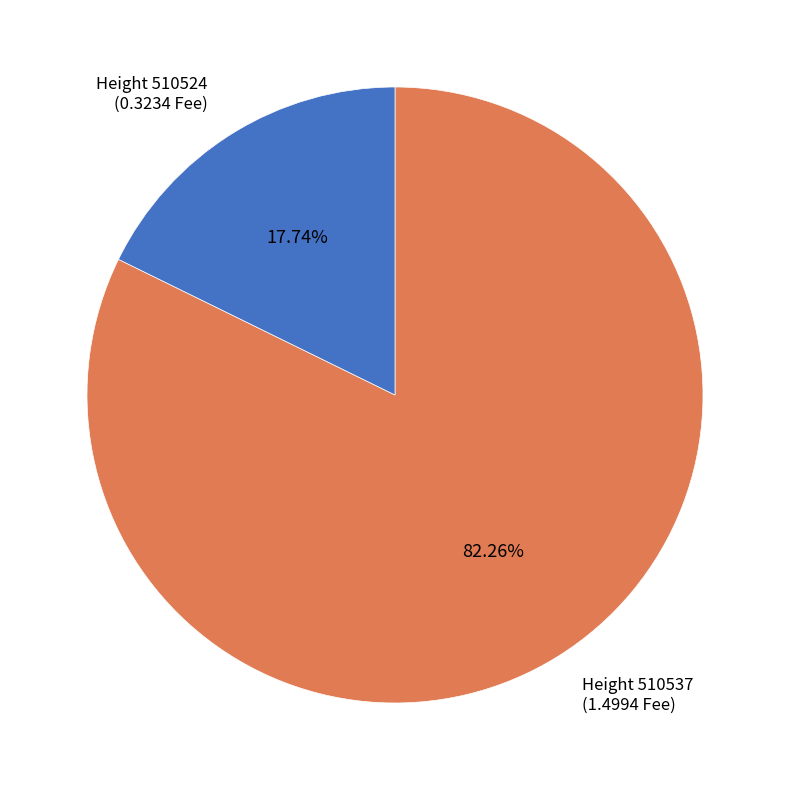

Is there any slice that represents more than half of the pie?

Yes